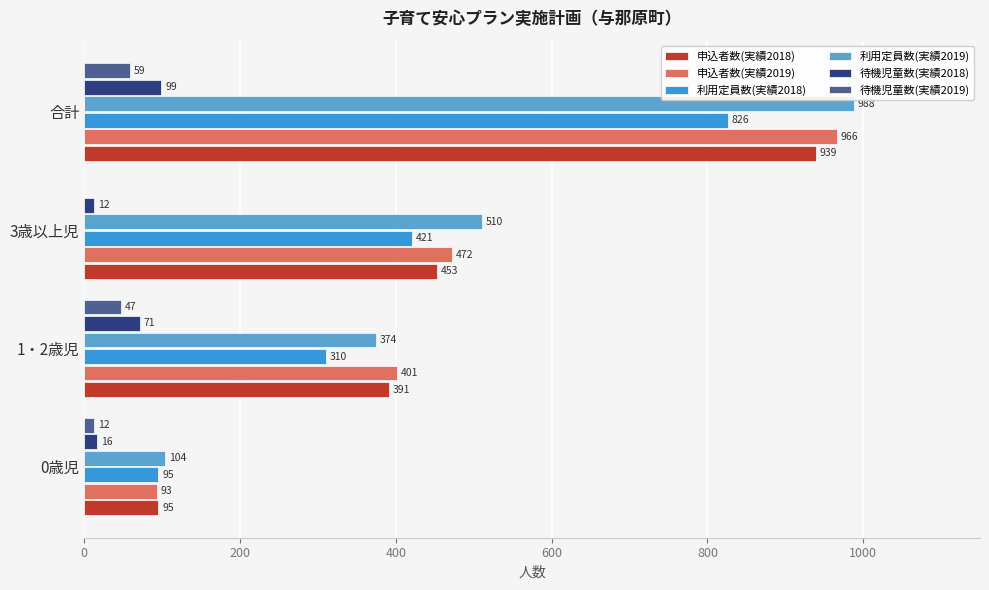

The 申込者数(実績2019) series shows 107 at 3歳以上児. True or false?

False